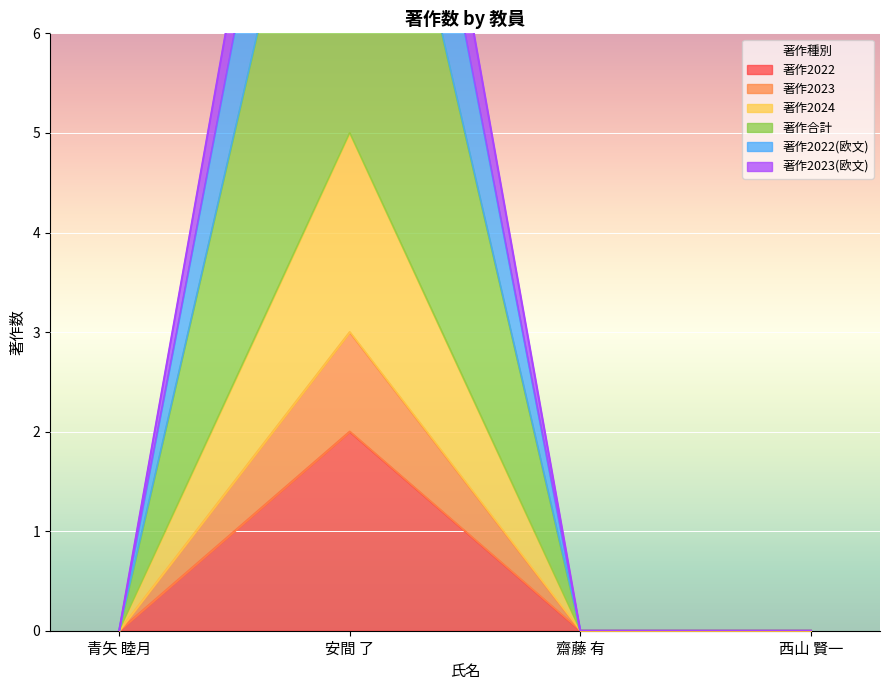

What is the label of the 2nd point from the left?

安間 了